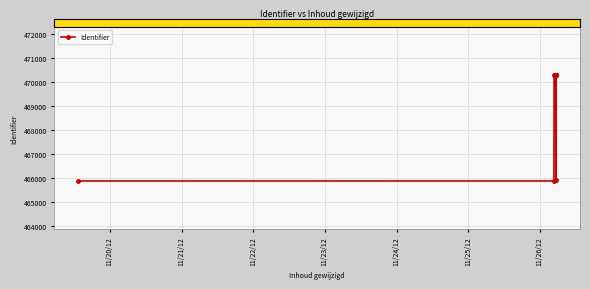

What position from the left is 8?

9